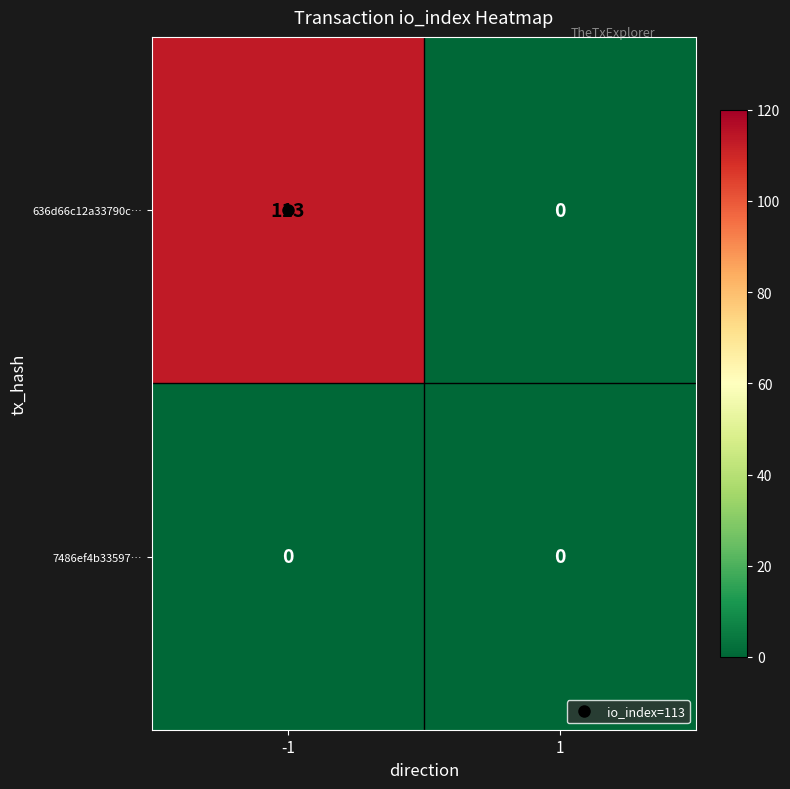

At which category is the sum across all series the highest?

-1